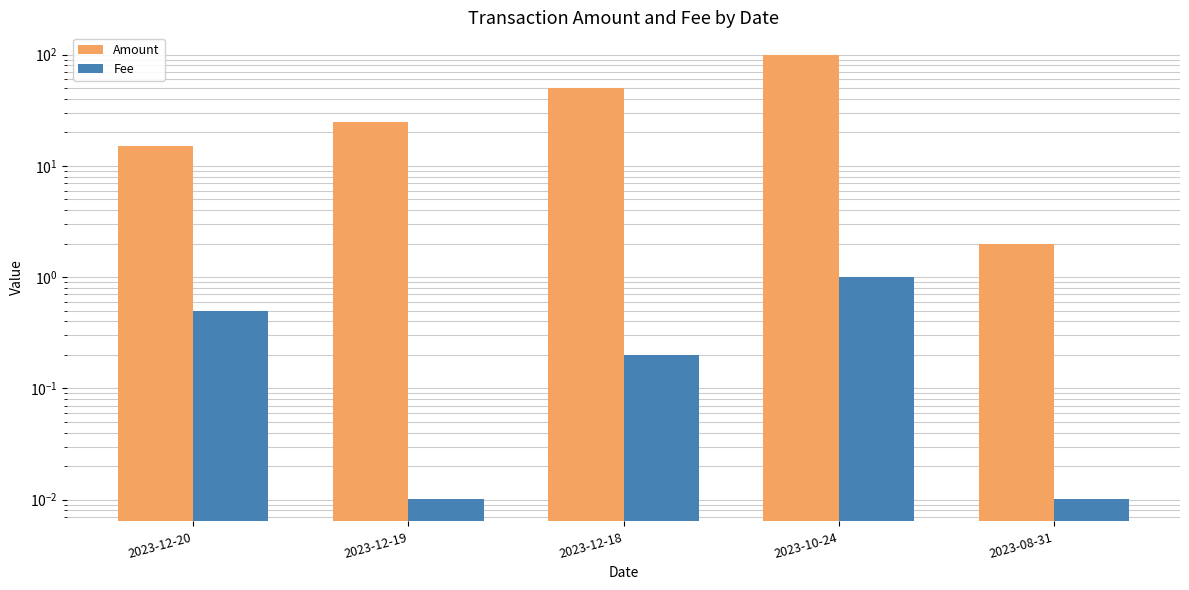

What is the sum of the Fee values at 2023-12-20 and 2023-08-31?

0.5